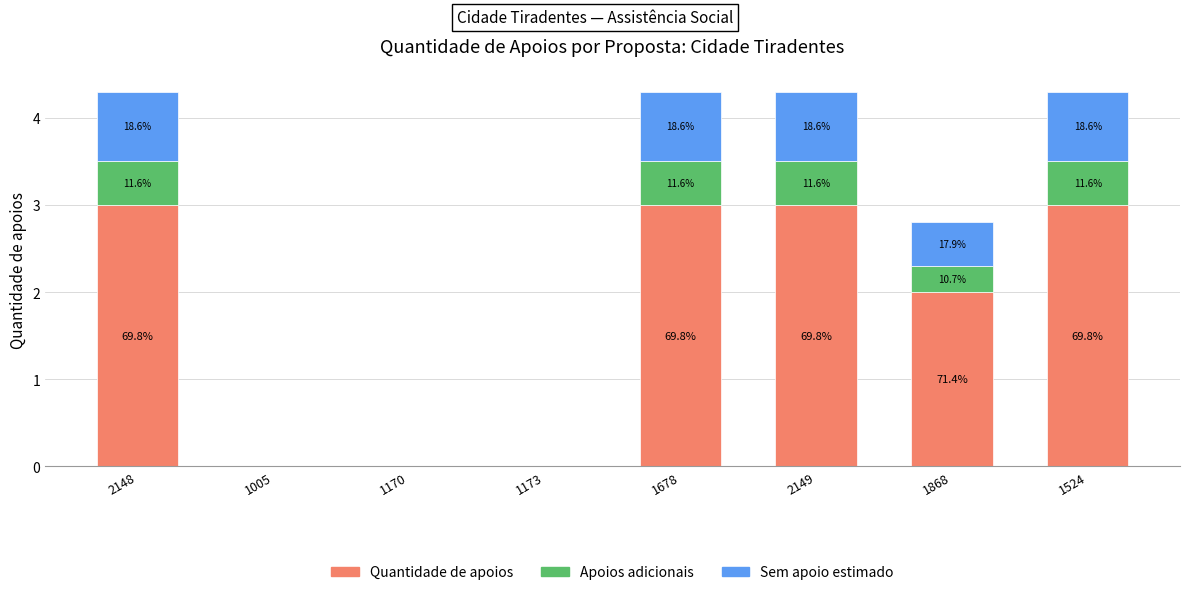

The Sem apoio estimado series shows 0.8 at 2149. True or false?

True